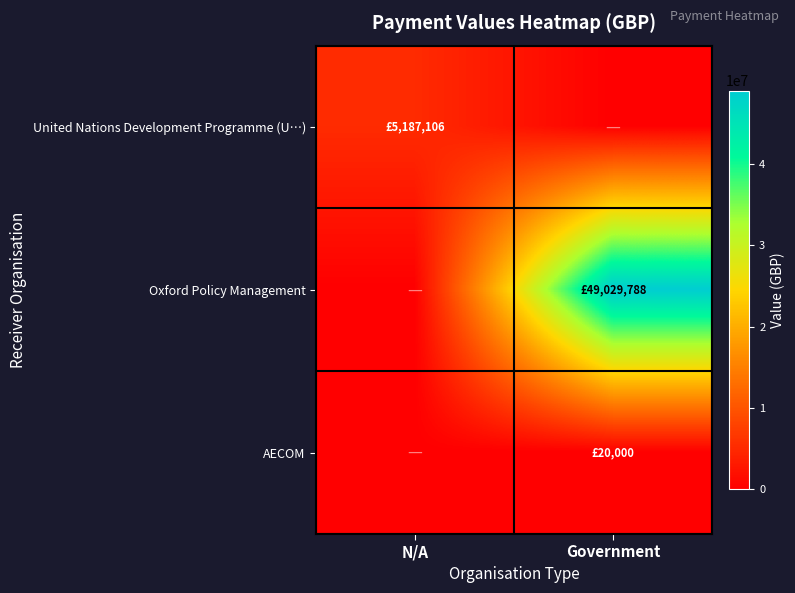

Count the number of data series in this chart.

3